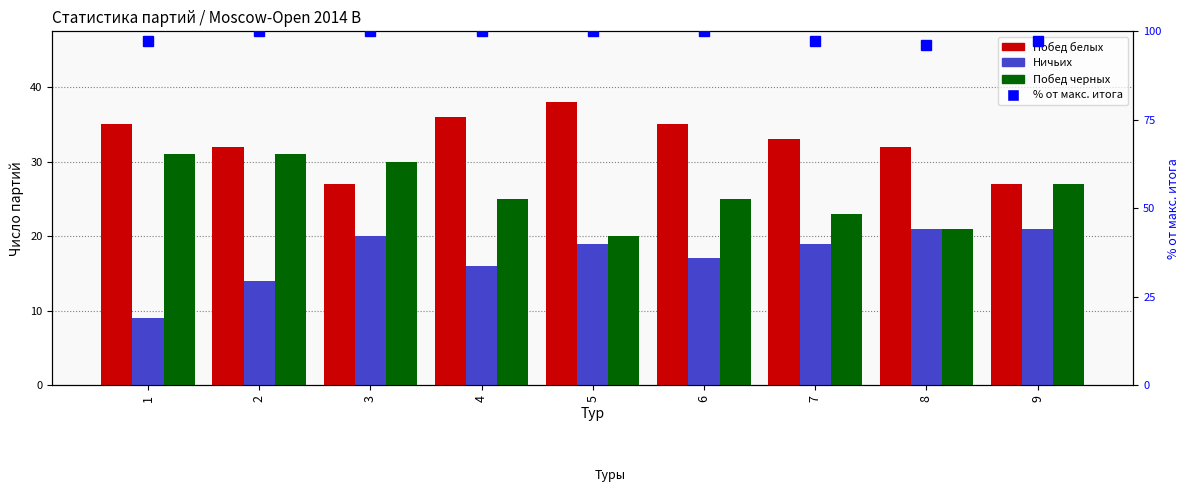

What is the difference between the maximum and second lowest values in the Ничьих series?

7.0